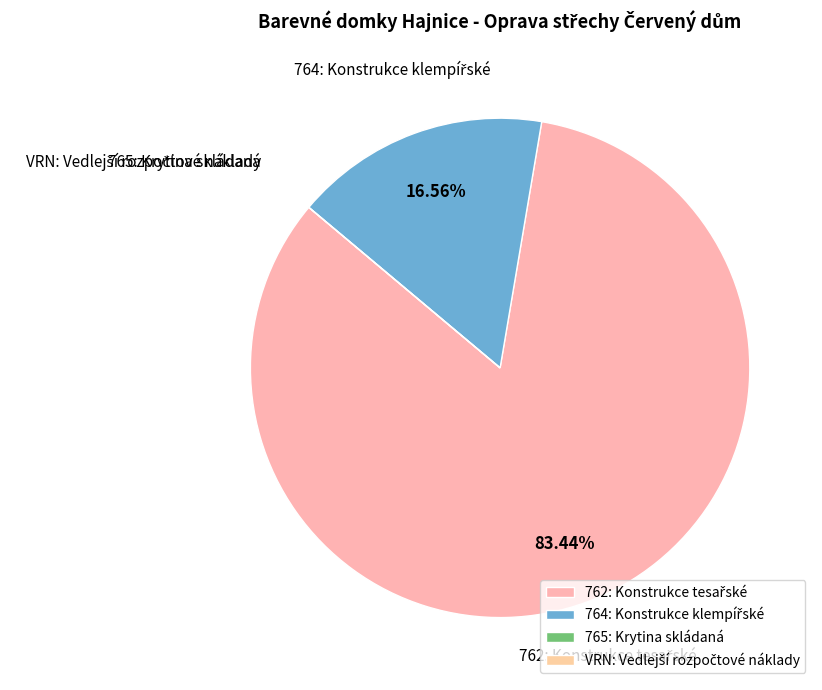

Is there any slice that represents more than half of the pie?

Yes